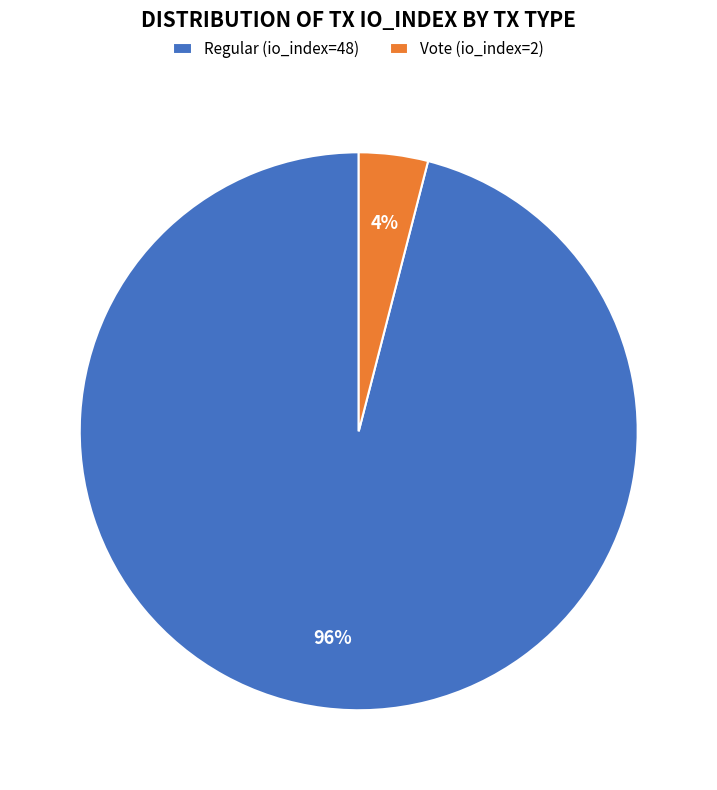

Rank the categories by value from highest to lowest.

Regular (io_index=48), Vote (io_index=2)